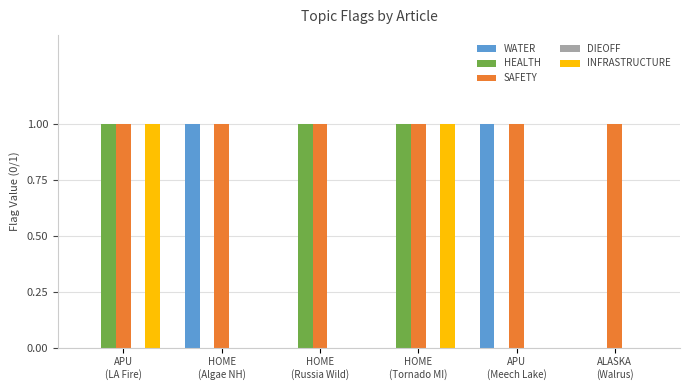

How many series are shown in this chart?

4